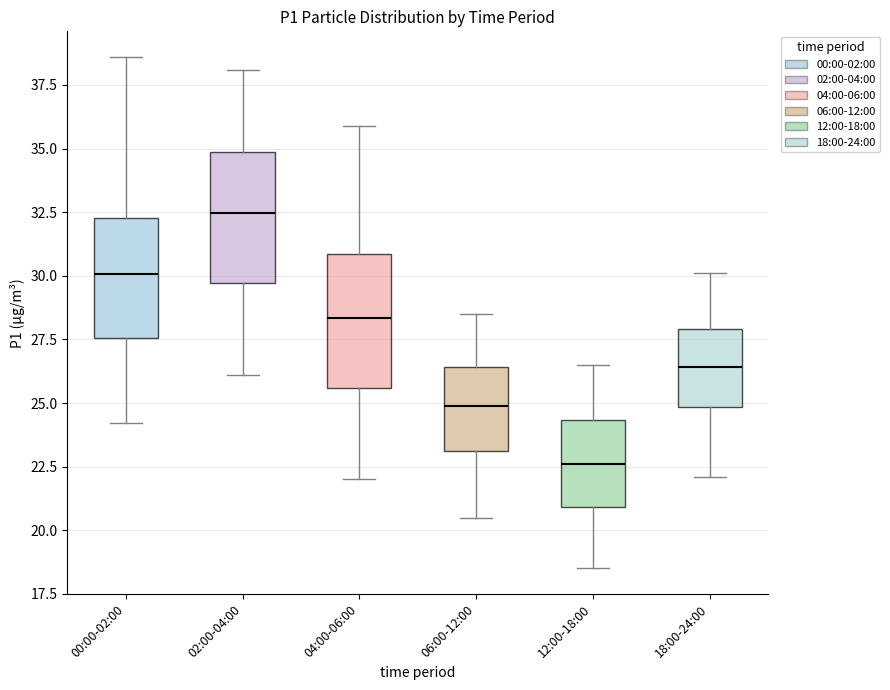

Where is the lower edge of the box for 12:00-18:00 on the y-axis? The values are not printed on the chart, so give them approximately, as read against the axis.

21.0